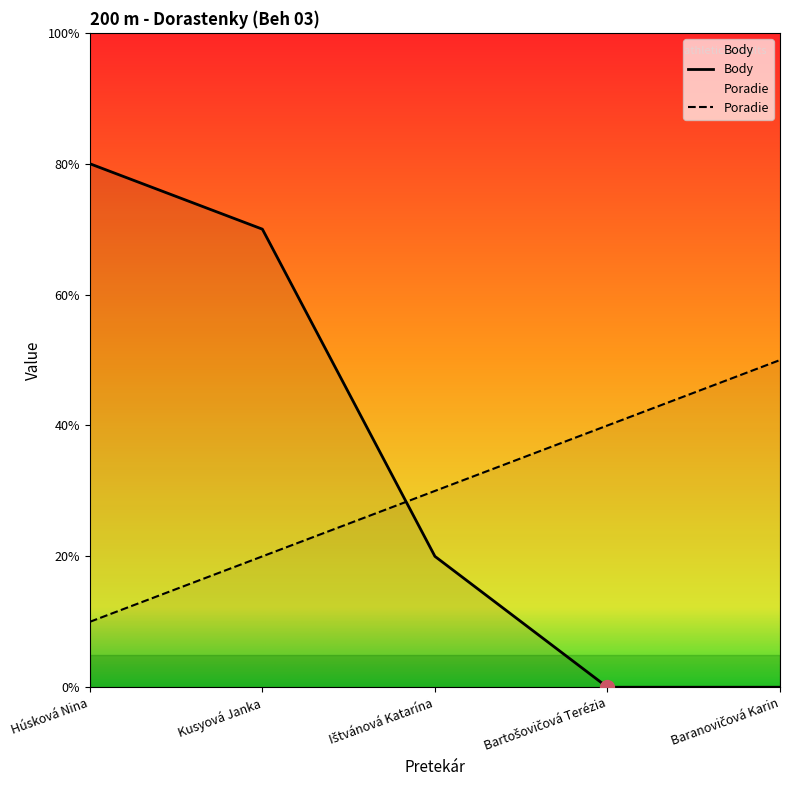

Reading left to right, transcribe all the data shown in this chart.

Body: Húsková Nina=8	Kusyová Janka=7	Ištvánová Katarína=2	Bartošovičová Terézia=0	Baranovičová Karin=0
Poradie: Húsková Nina=1	Kusyová Janka=2	Ištvánová Katarína=3	Bartošovičová Terézia=4	Baranovičová Karin=5